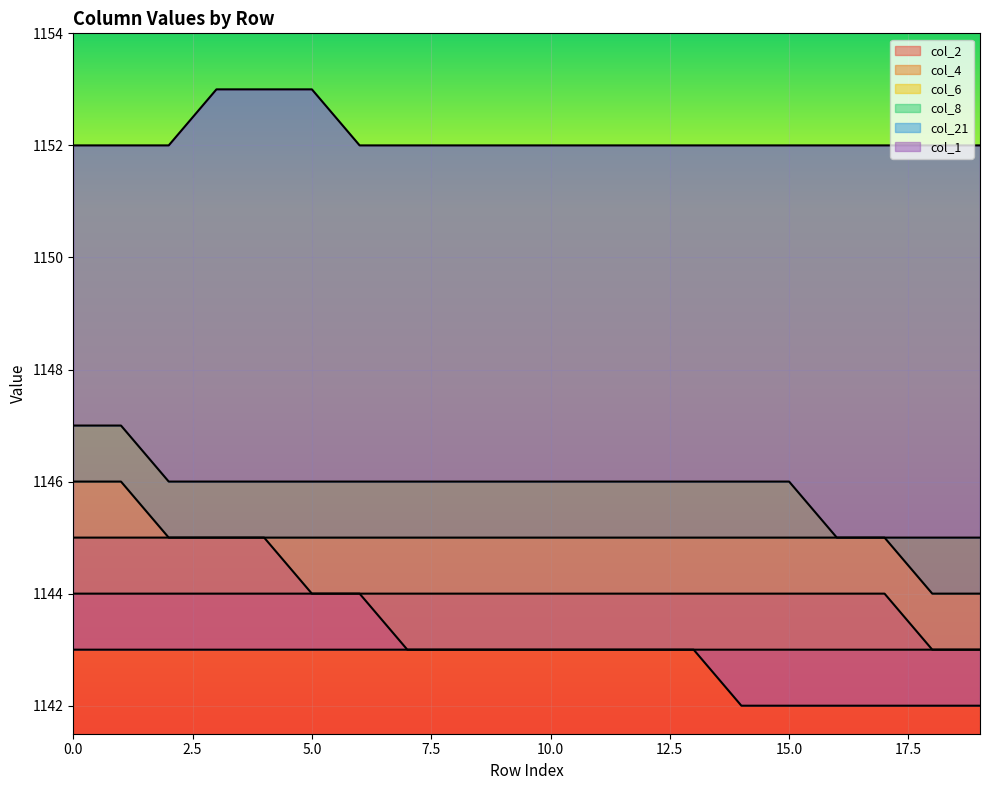

List the series in order of their peak value, highest first.

col_21, col_8, col_6, col_4, col_2, col_1